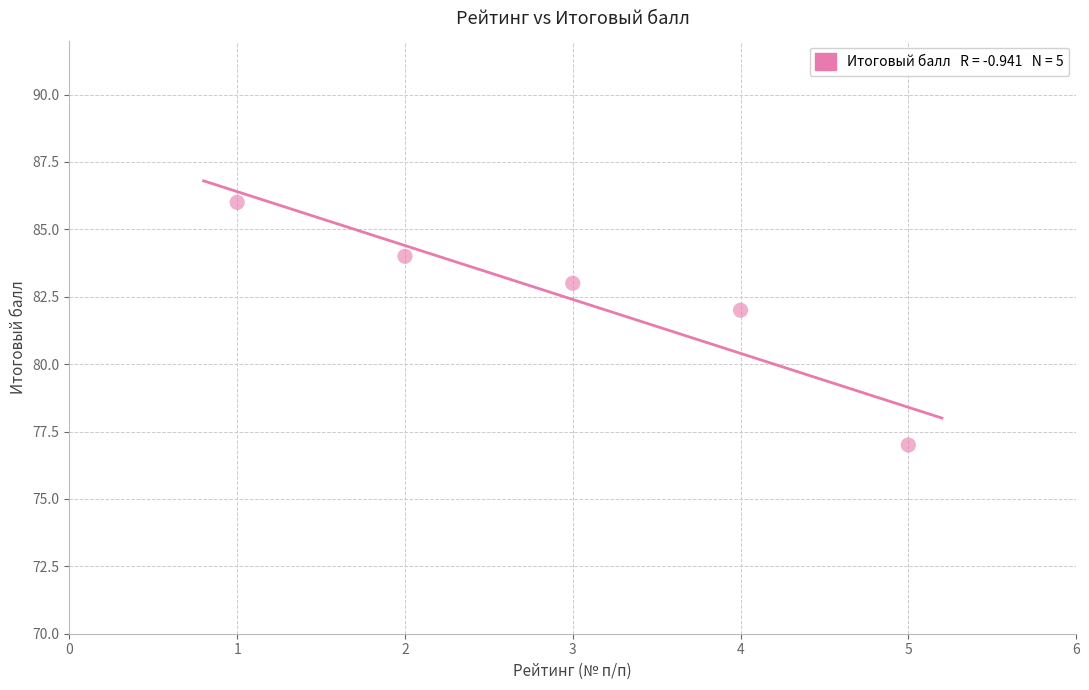

What Y value in the scatter plot is closest to 81?

82